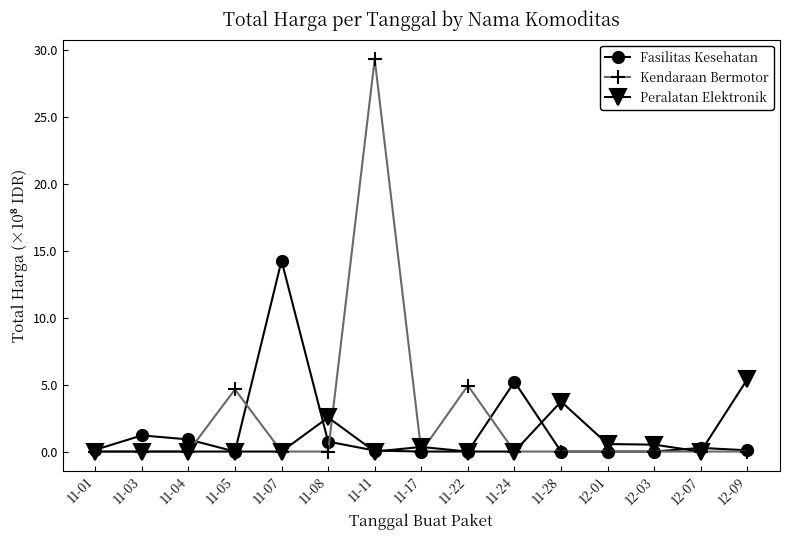

Which series has the widest spread of values?

Kendaraan Bermotor